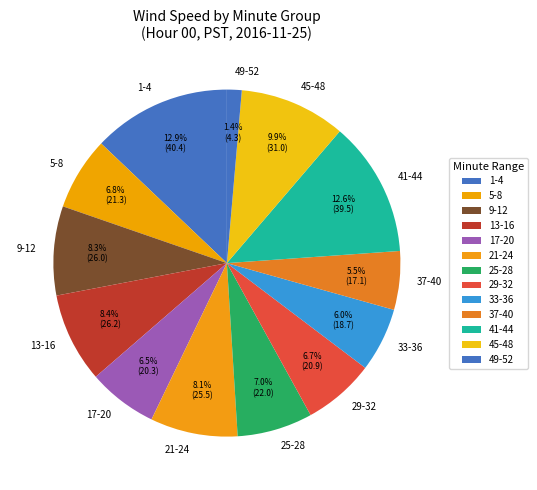

To the nearest percent, what is the average slice percentage?

8%